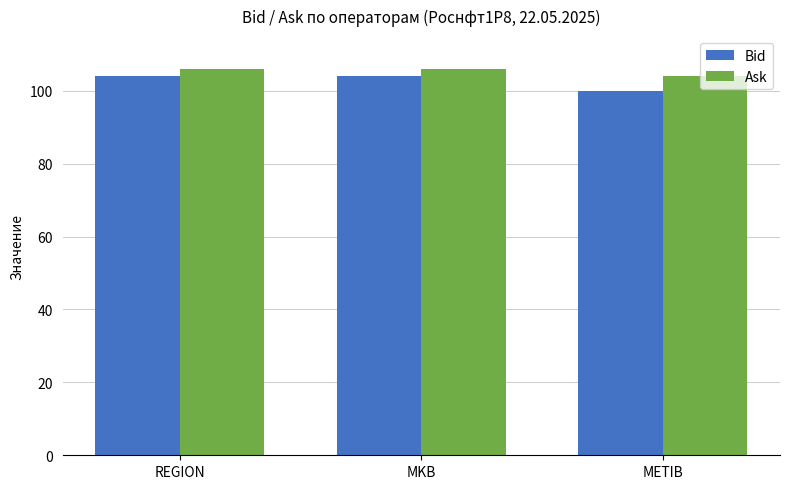

What is the total value across all series at REGION?

210